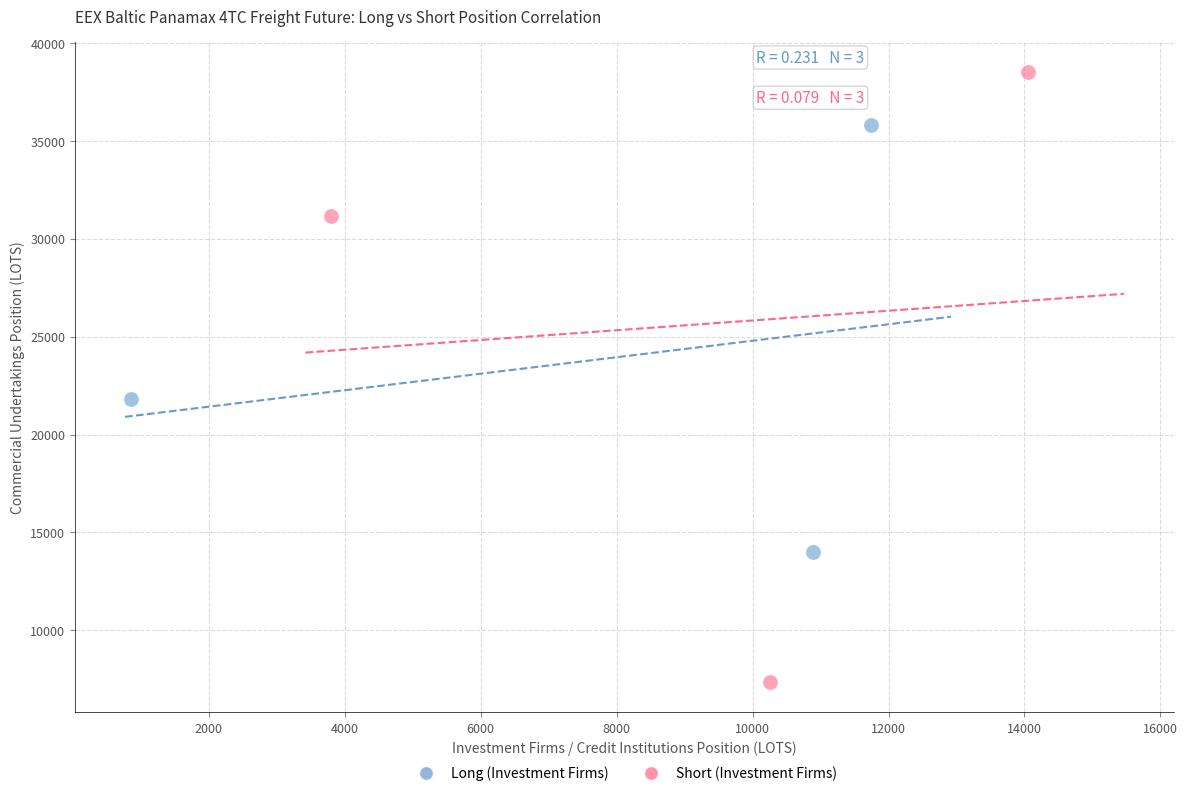

Which series has the largest Y range (max minus min)?

Short (Investment Firms)